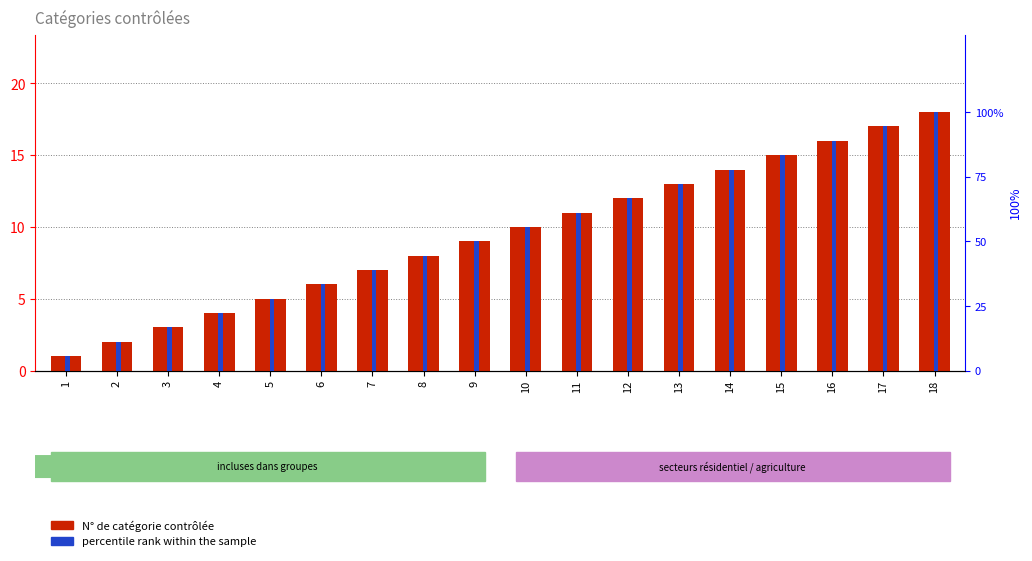

Reading left to right, transcribe all the data shown in this chart.

N° de catégorie contrôlée: 1=1.0	2=2.0	3=3.0	4=4.0	5=5.0	6=6.0	7=7.0	8=8.0	9=9.0	10=10.0	11=11.0	12=12.0	13=13.0	14=14.0	15=15.0	16=16.0	17=17.0	18=18.0
percentile rank within the sample: 1=5.6	2=11.1	3=16.7	4=22.2	5=27.8	6=33.3	7=38.9	8=44.4	9=50.0	10=55.6	11=61.1	12=66.7	13=72.2	14=77.8	15=83.3	16=88.9	17=94.4	18=100.0